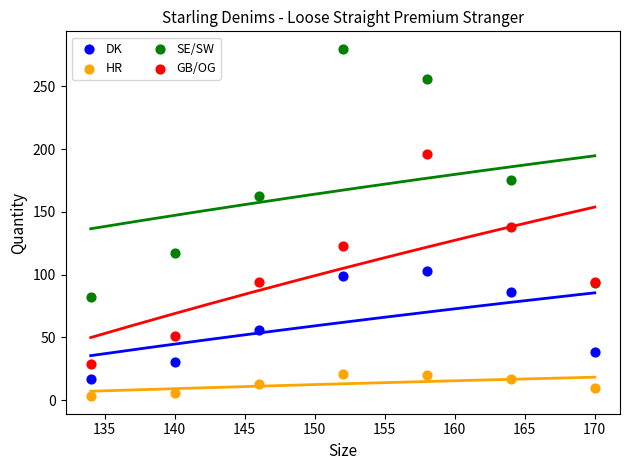

Which series reaches the minimum Y coordinate?

HR